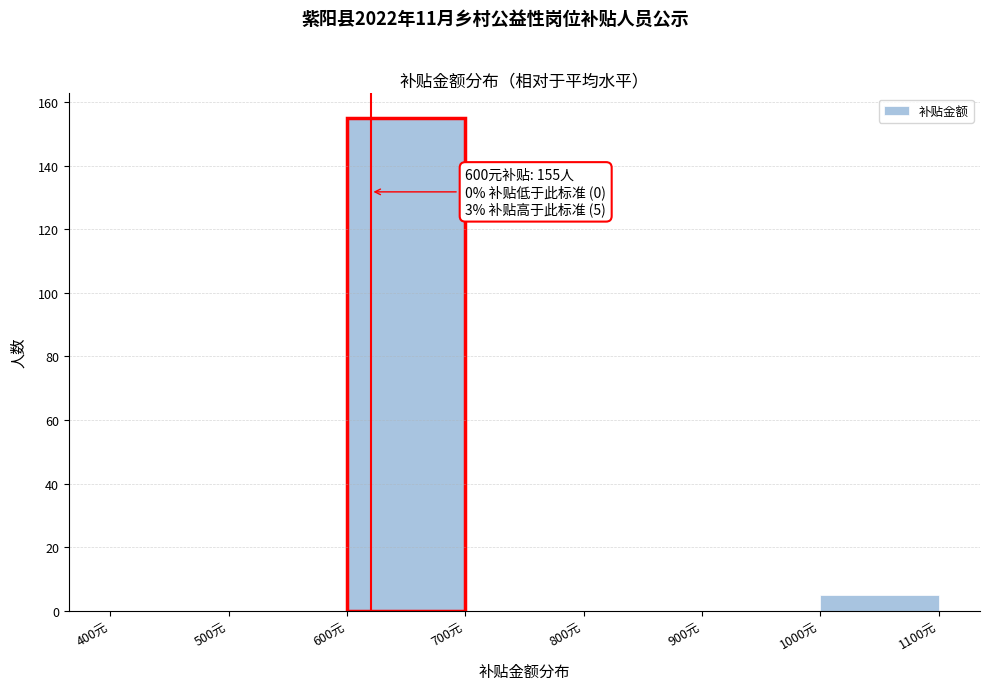

Over which range of the x-axis is the bar tallest?

600 to 700